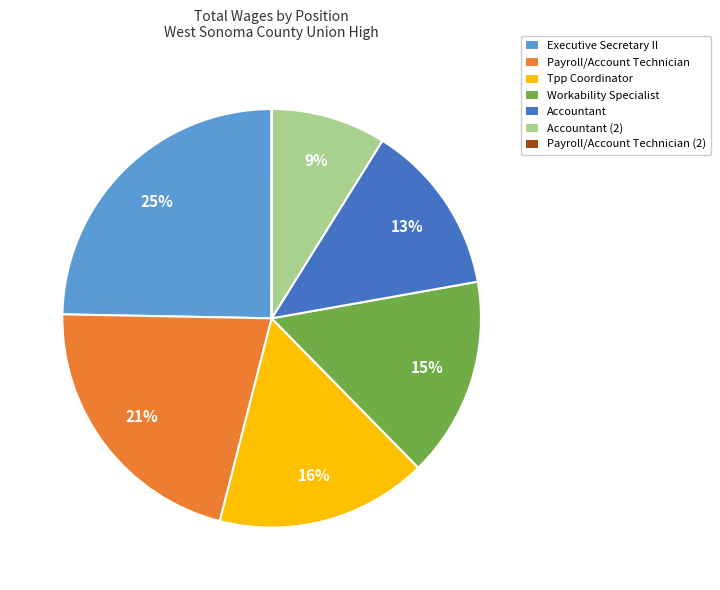

Does any single category account for the majority?

No